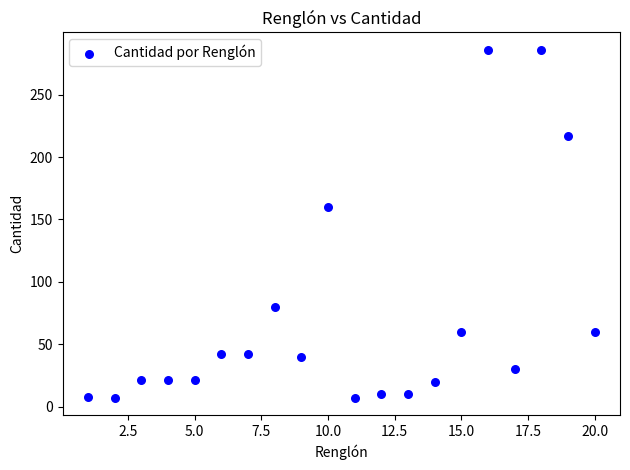

What Y value in the scatter plot is closest to 146?

160